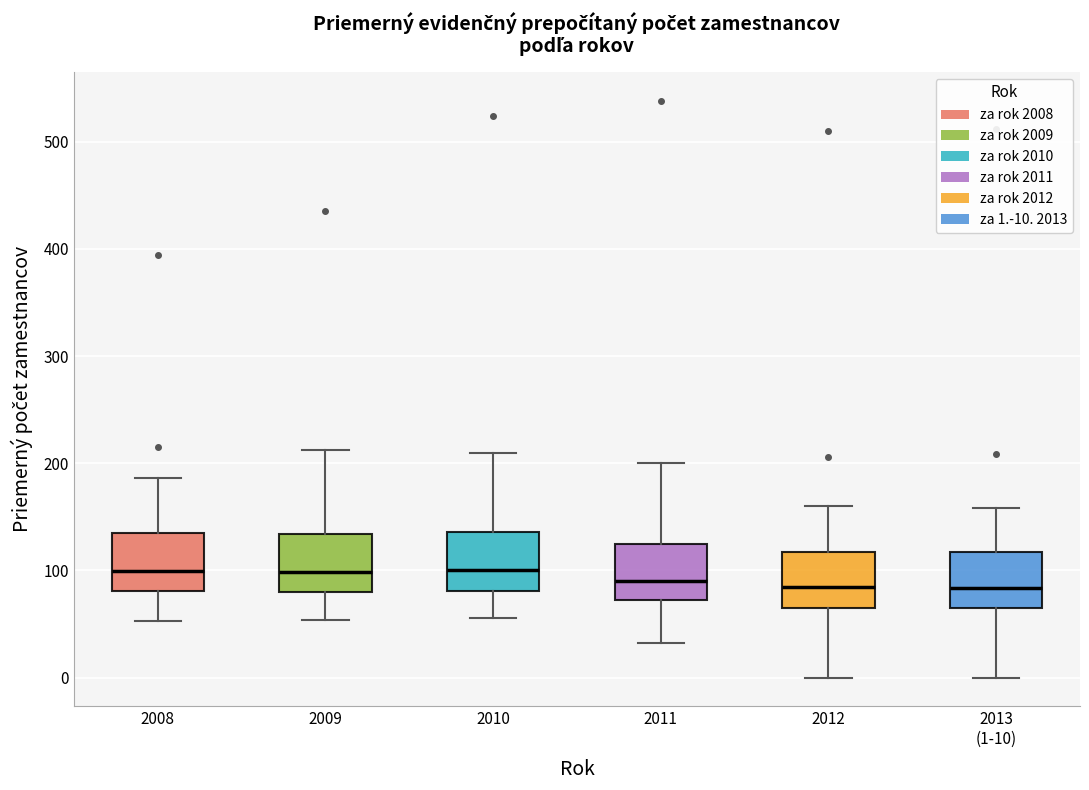

Reading left to right, read every box against the y-axis: the position of its median line, the range the box covers, and the ends of its whiskers. The values are not printed on the chart, so give them approximately, as read against the axis.

2008: median 100, box 80 to 130, whiskers 50 to 190
2009: median 100, box 80 to 130, whiskers 50 to 210
2010: median 100, box 80 to 140, whiskers 60 to 210
2011: median 90, box 70 to 130, whiskers 30 to 200
2012: median 80, box 70 to 120, whiskers 0 to 160
2013 (1-10): median 80, box 60 to 120, whiskers 0 to 160